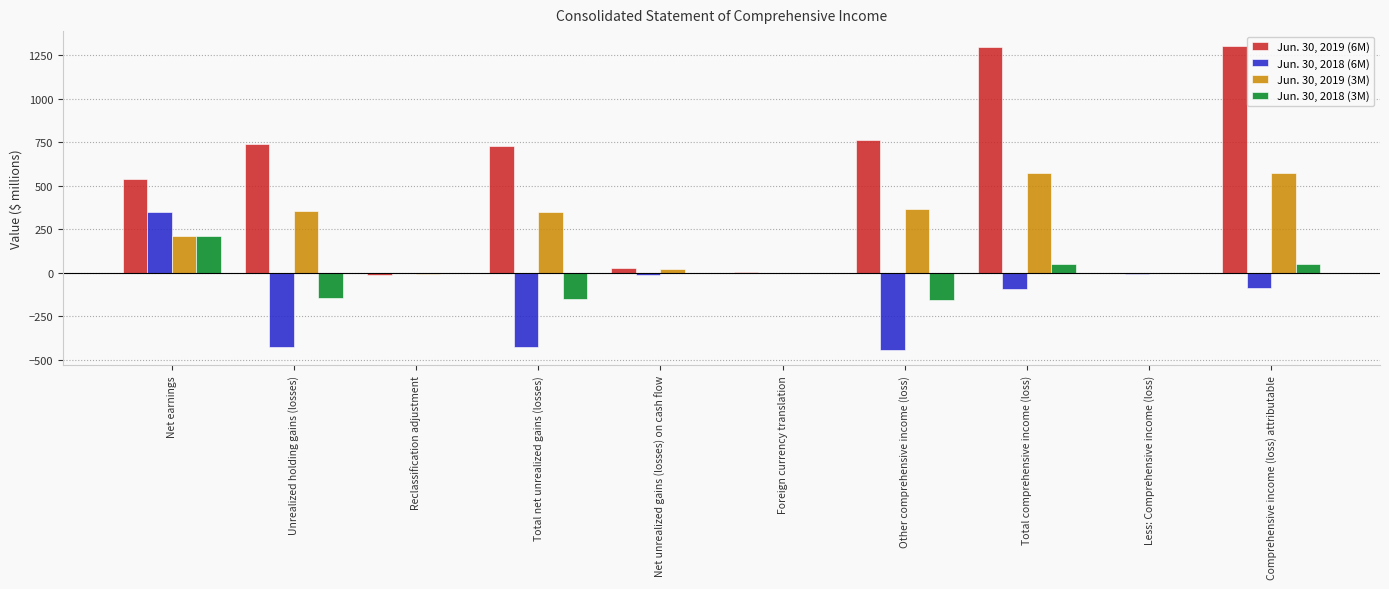

What is the greatest value displayed?

1300